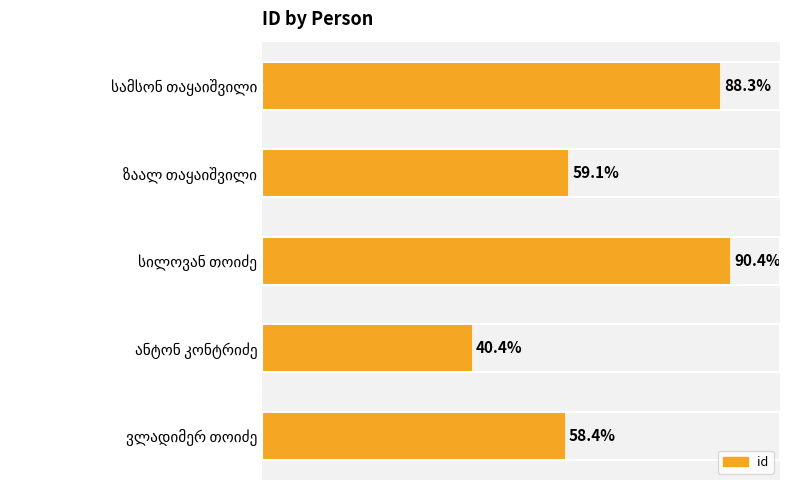

How many bars are there in total?

5